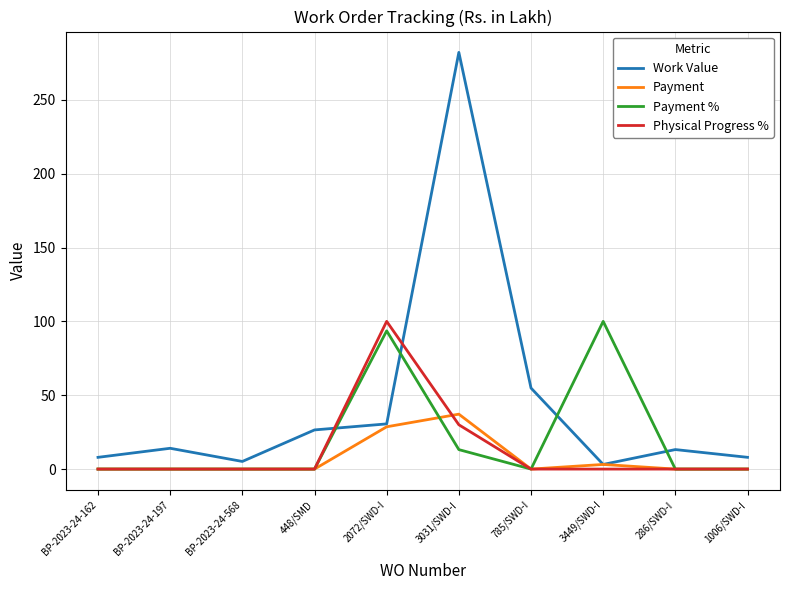

Where is Physical Progress % nearest to the value 50?

3031/SWD-I